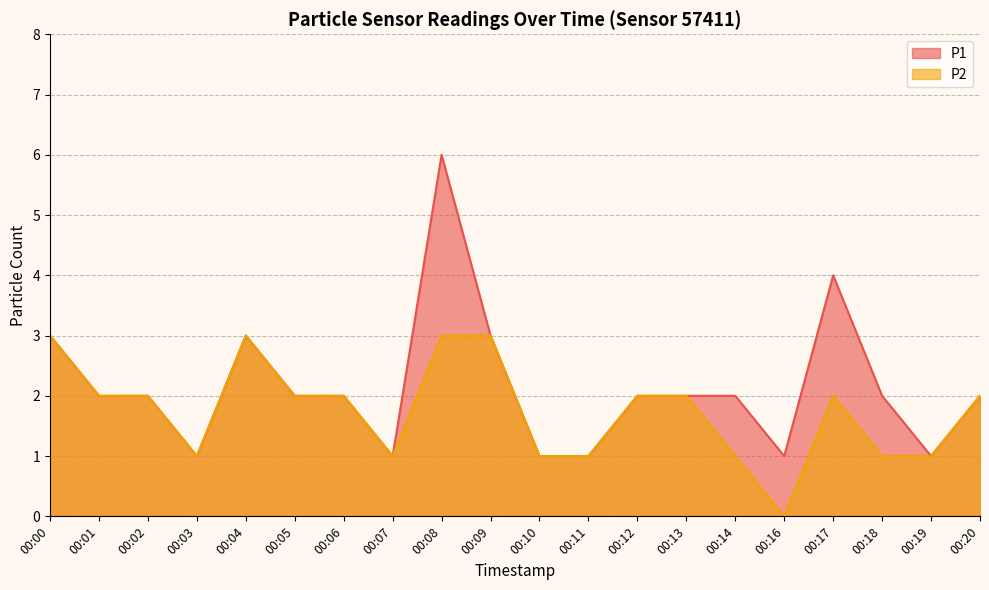

How many P1 values are between 1 and 3?

18